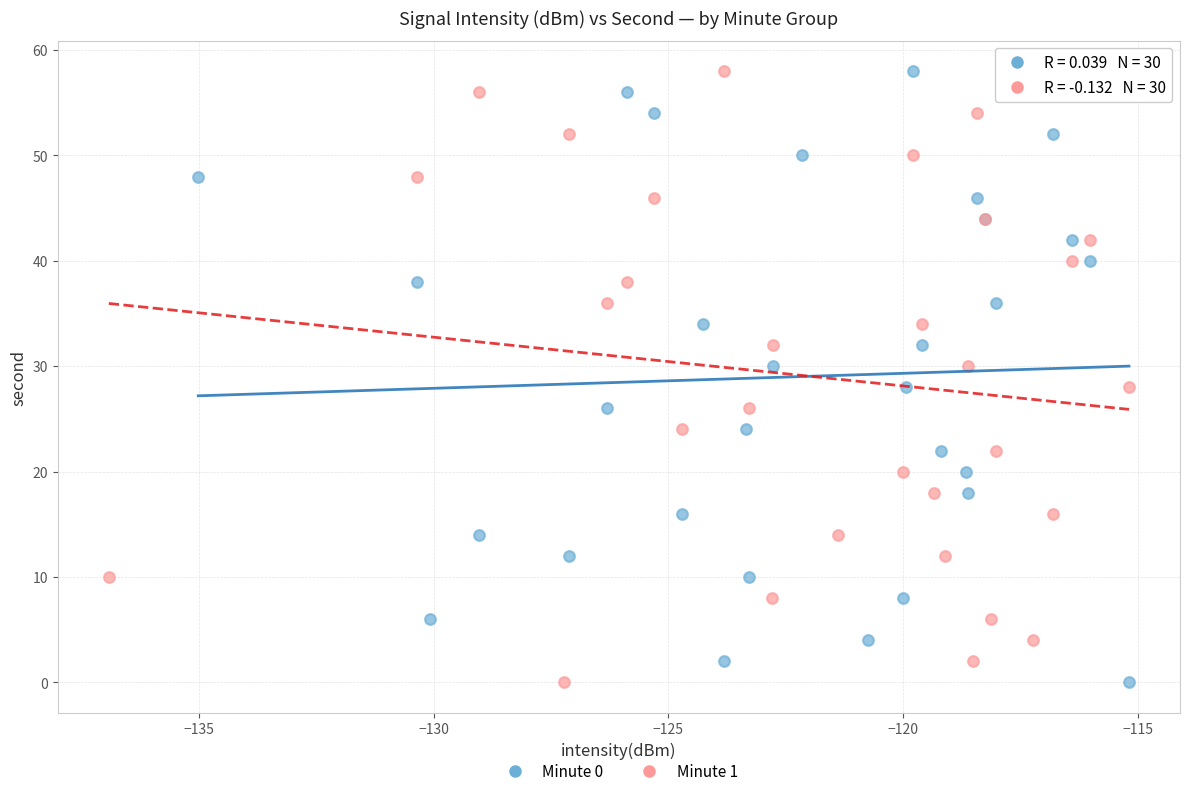

What are all the series names shown in the legend?

Minute 0, Minute 1